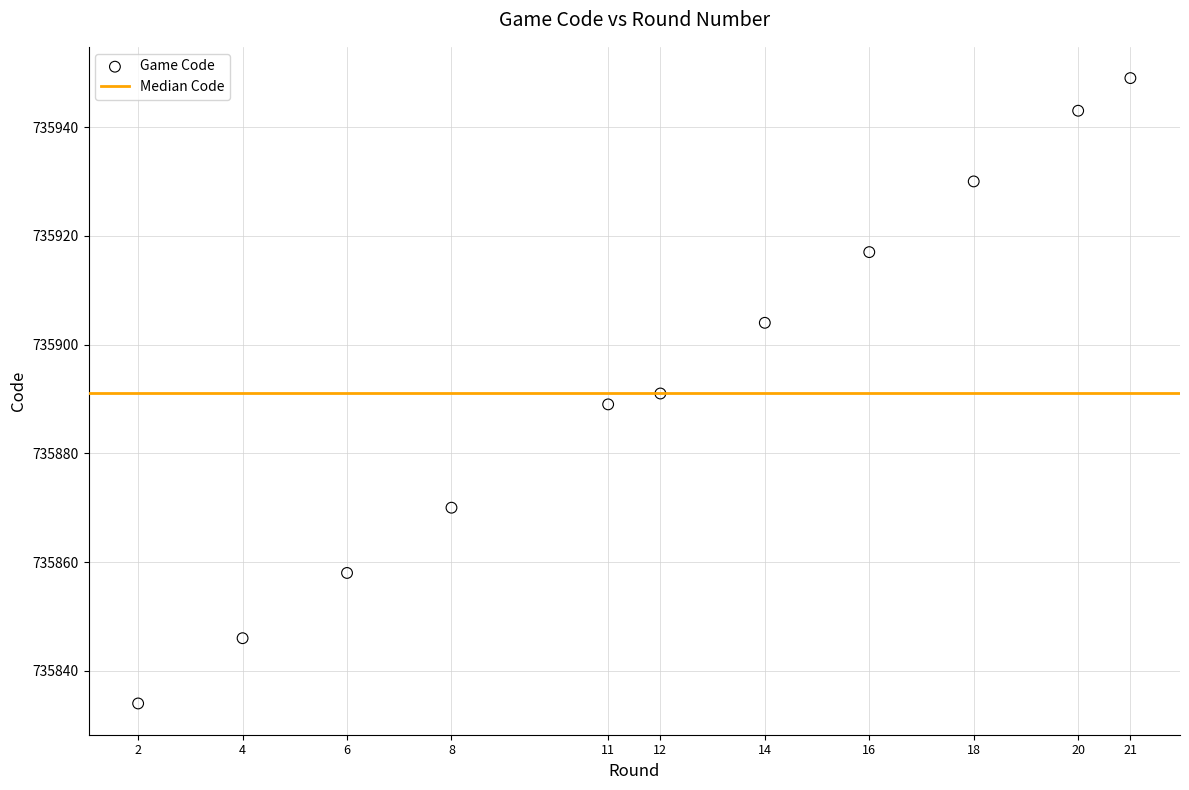

What is the range of Y values (max minus min)?

115